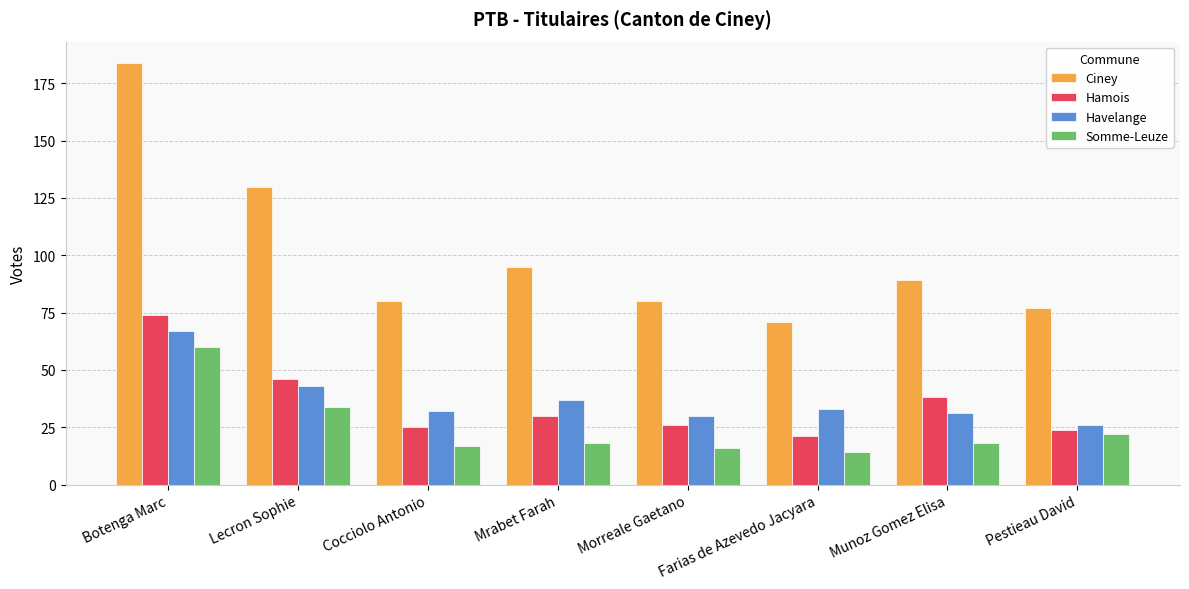

Reading left to right, list all the values displayed in this chart.

Ciney: 184	130	80	95	80	71	89	77
Hamois: 74	46	25	30	26	21	38	24
Havelange: 67	43	32	37	30	33	31	26
Somme-Leuze: 60	34	17	18	16	14	18	22